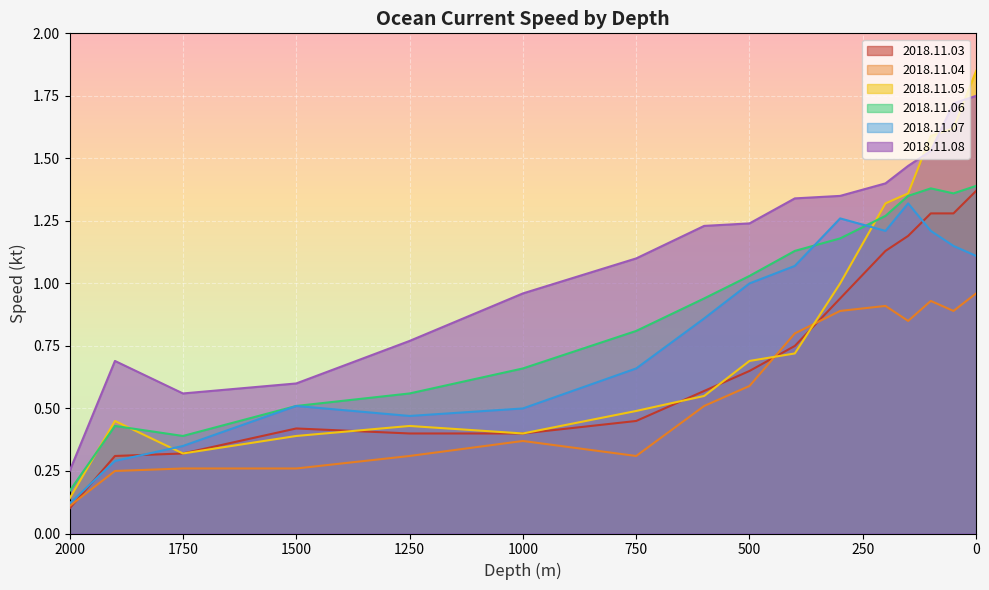

At which label is 2018.11.05 closest to 0?

2000